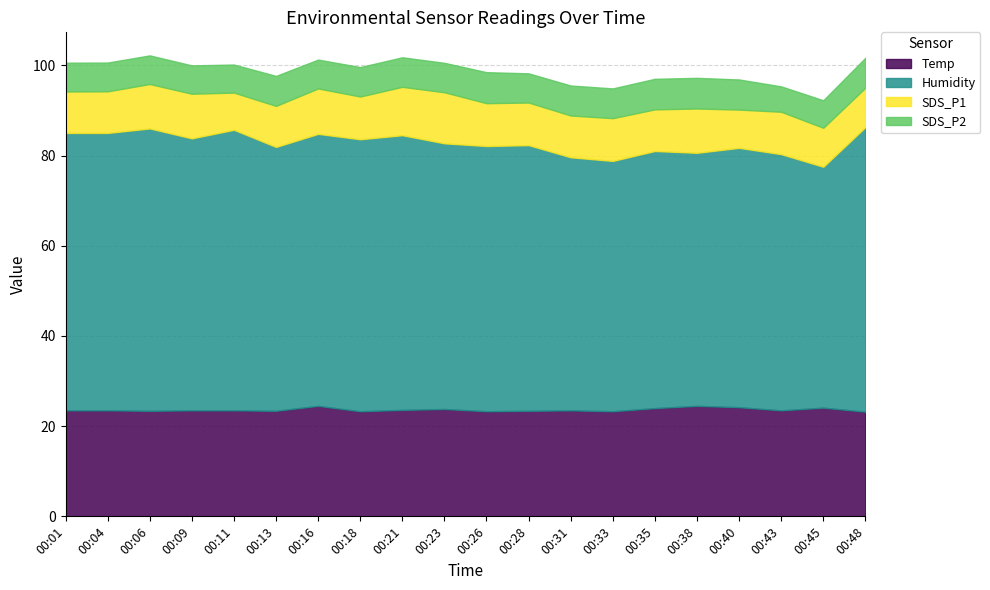

True or false: Temp has a value of 37.2 at 00:16.

False